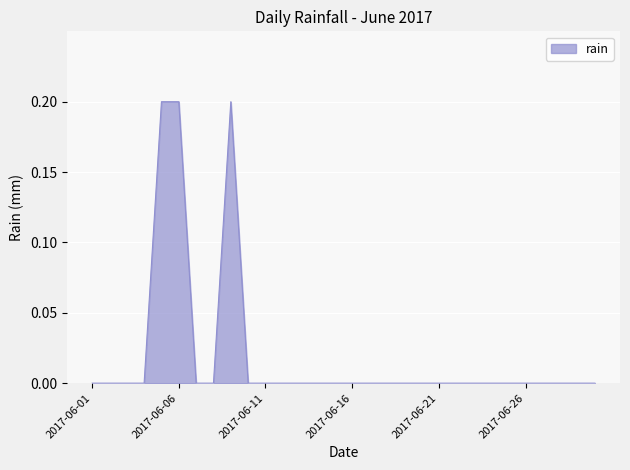

How many lines are shown in the chart?

1